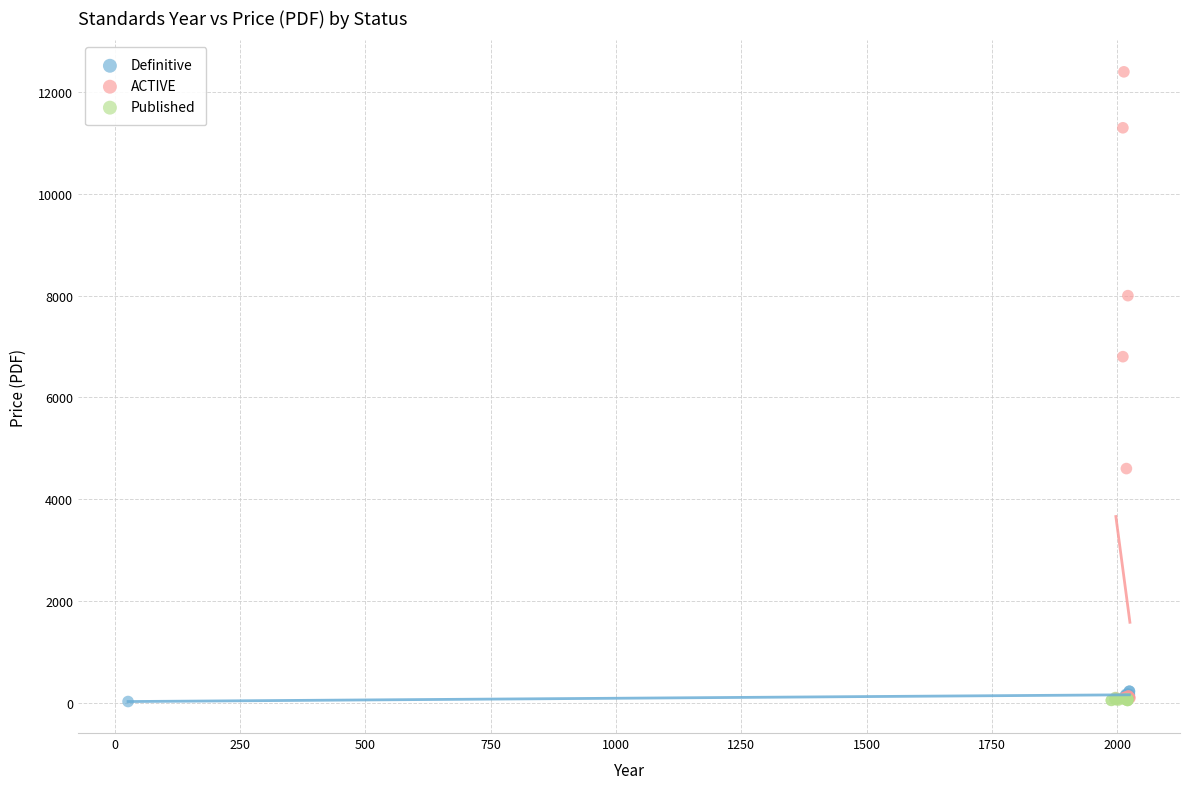

Which series contains the highest Y value?

ACTIVE